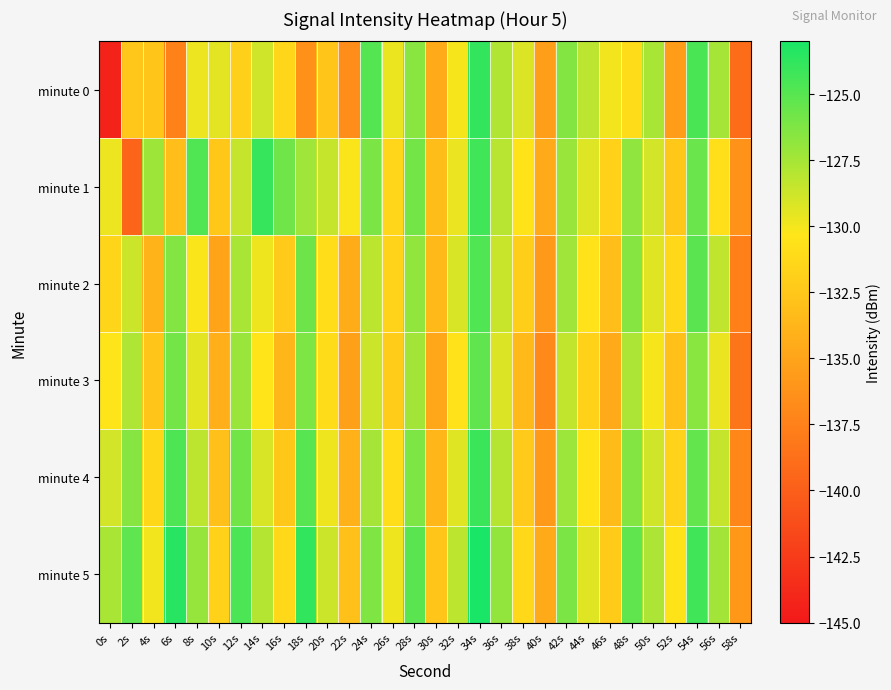

Which series changed the most between 42s and 52s?

minute 0